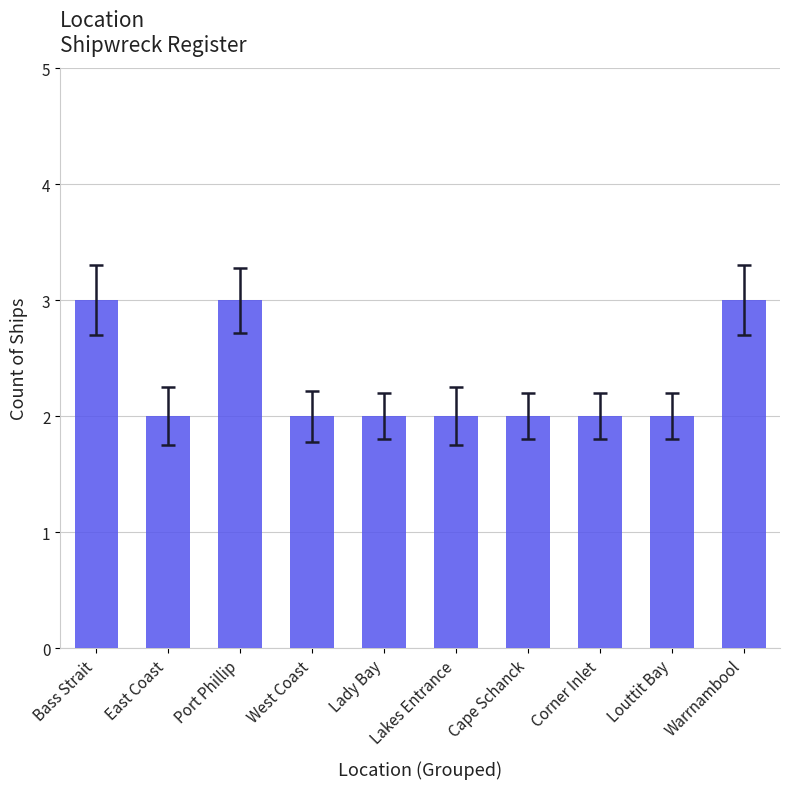

Count the number of categories in the chart.

10